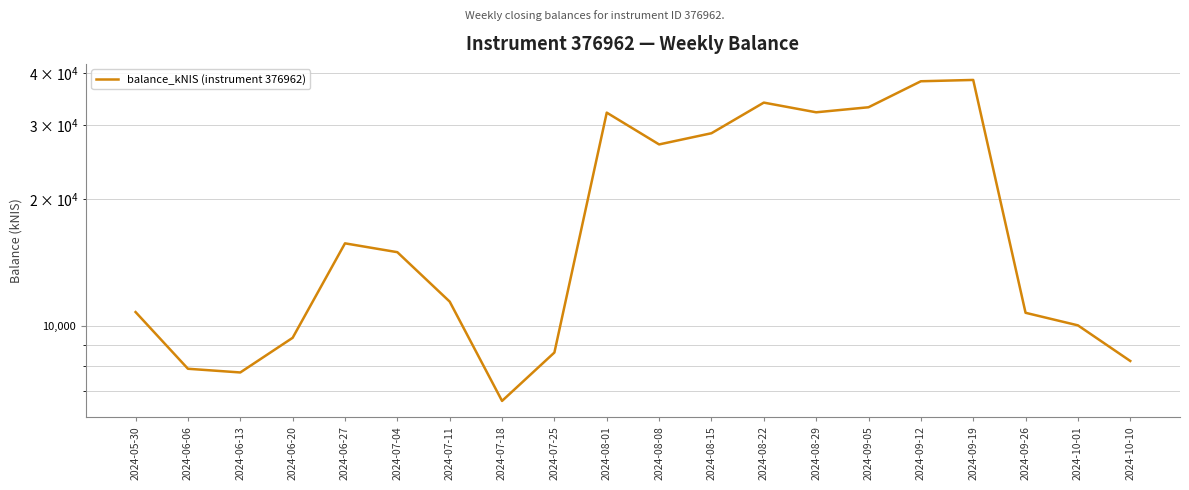

Where is the first local minimum?

2024-06-13